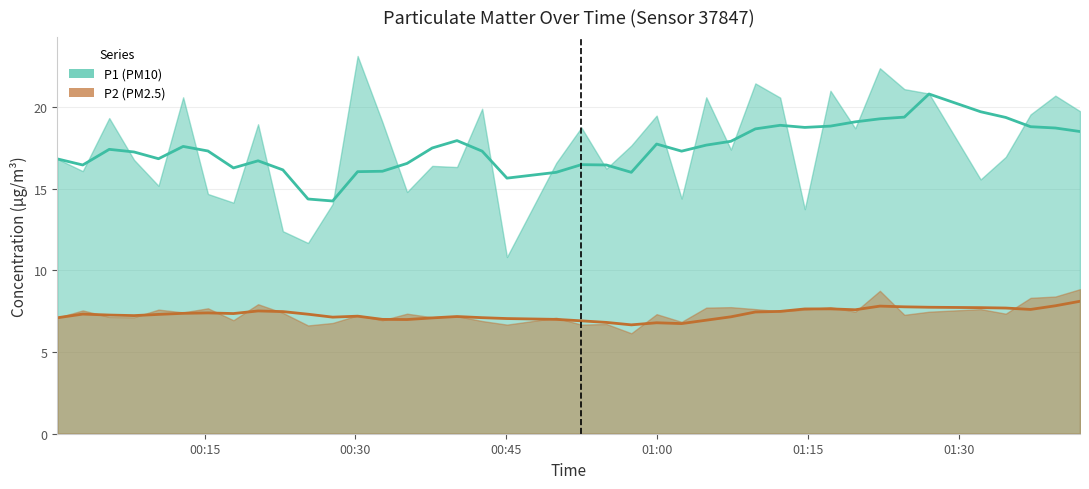

True or false: P2 has more than 1 interior local peaks.

True